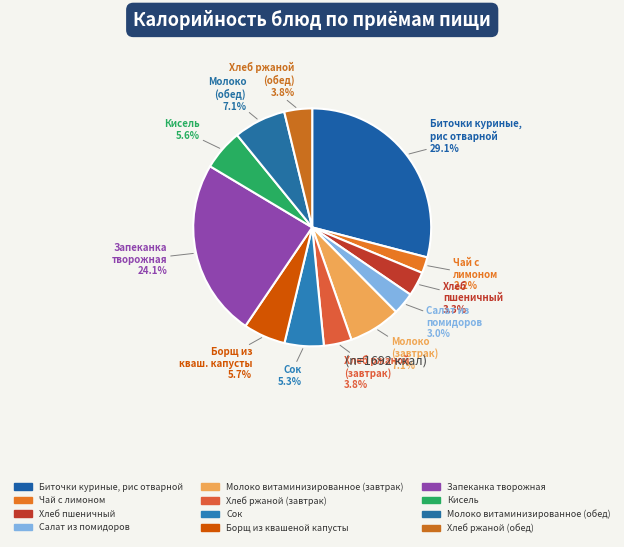

Which slice is the largest?

Биточки куриные, рис отварной